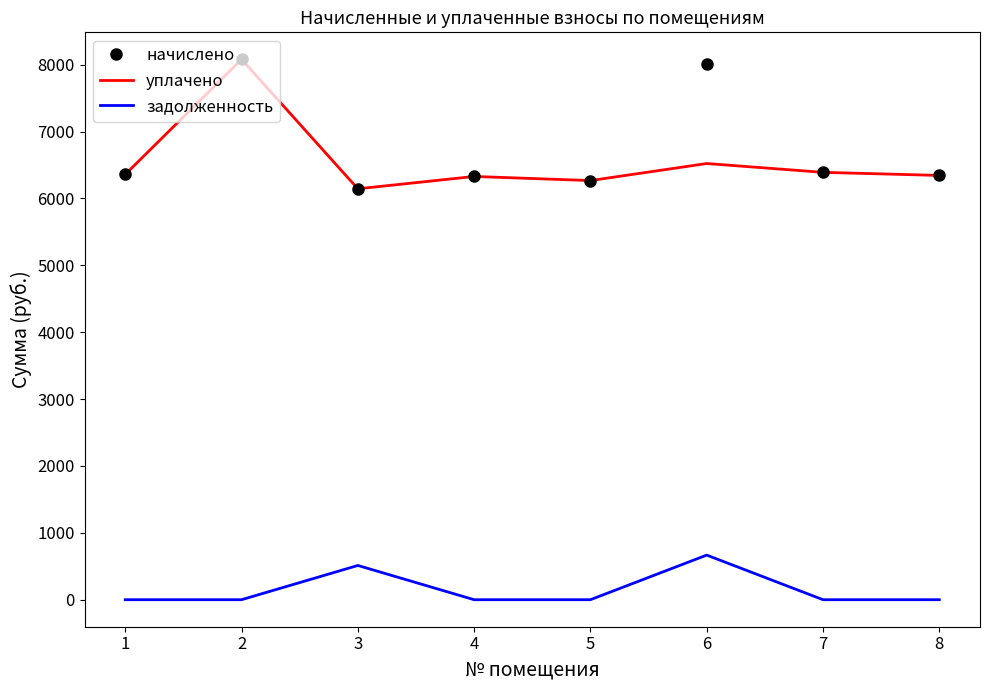

What is the minimum value for начислено?

6144.0